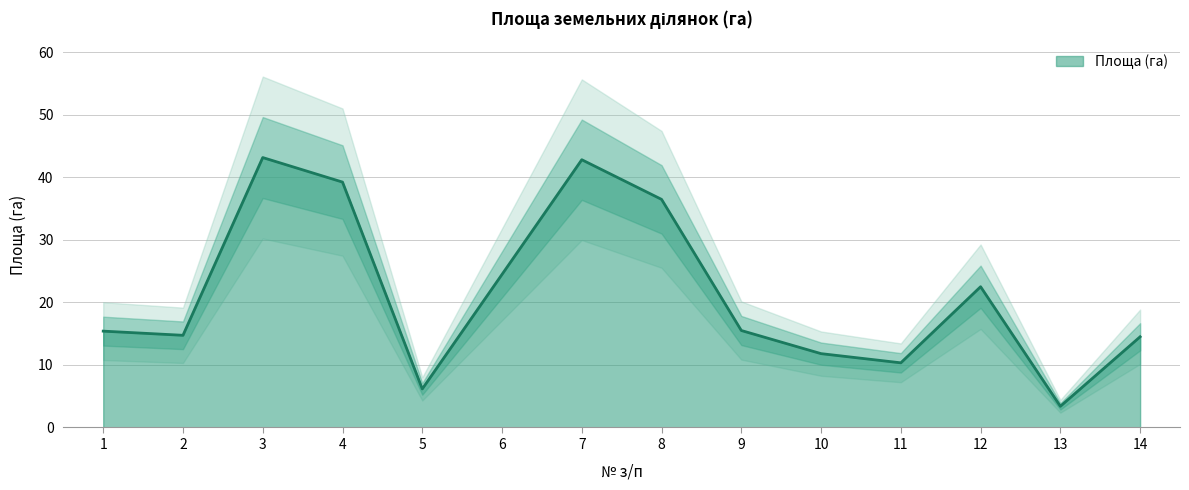

Is it true that the value at 5 is 6.2?

True